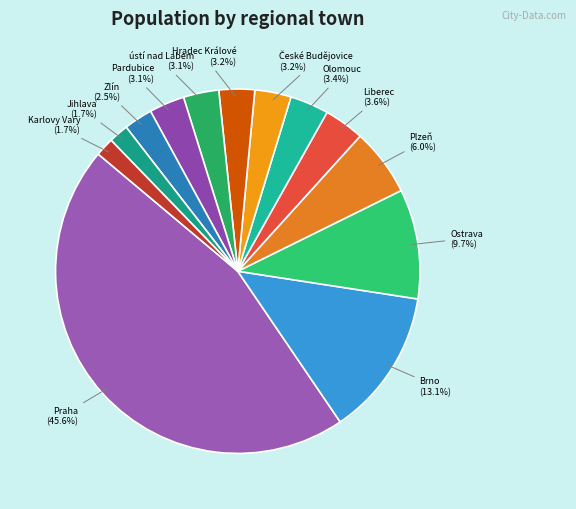

Count the number of slices in the pie.

13